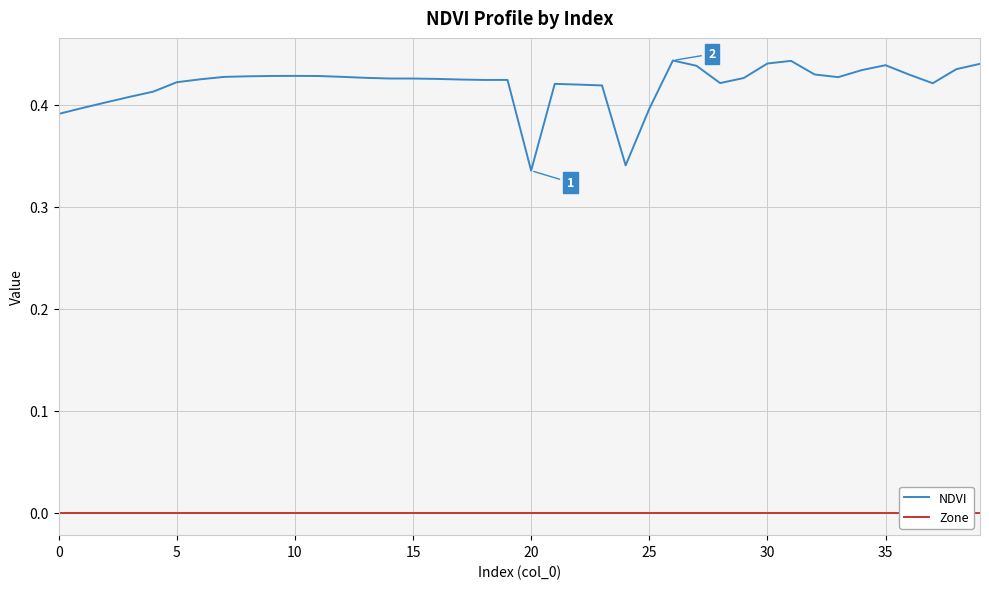

Reading left to right, extract all data points from this chart.

NDVI: 0.4	0.4	0.4	0.4	0.4	0.4	0.4	0.4	0.4	0.4	0.4	0.4	0.4	0.4	0.4	0.4	0.4	0.4	0.4	0.4	0.3	0.4	0.4	0.4	0.3	0.4	0.4	0.4	0.4	0.4	0.4	0.4	0.4	0.4	0.4	0.4	0.4	0.4	0.4	0.4
Zone: 0.0	0.0	0.0	0.0	0.0	0.0	0.0	0.0	0.0	0.0	0.0	0.0	0.0	0.0	0.0	0.0	0.0	0.0	0.0	0.0	0.0	0.0	0.0	0.0	0.0	0.0	0.0	0.0	0.0	0.0	0.0	0.0	0.0	0.0	0.0	0.0	0.0	0.0	0.0	0.0